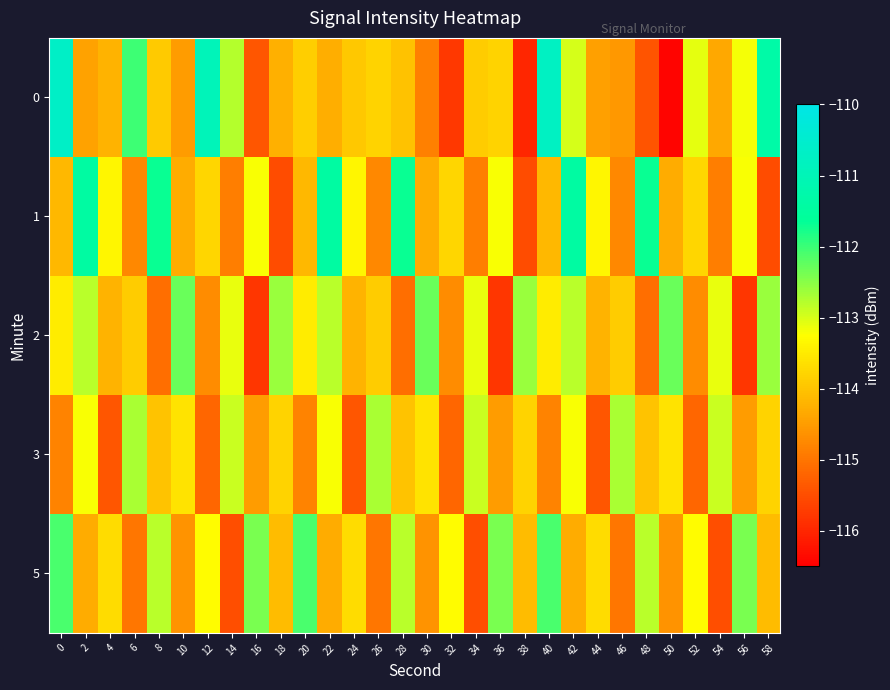

Which label corresponds to the smallest value in the chart?

50